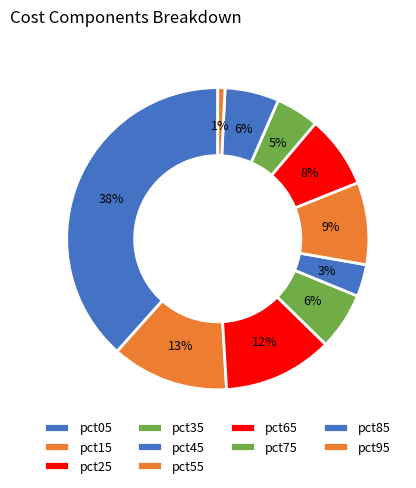

Is there a majority slice in this chart?

No